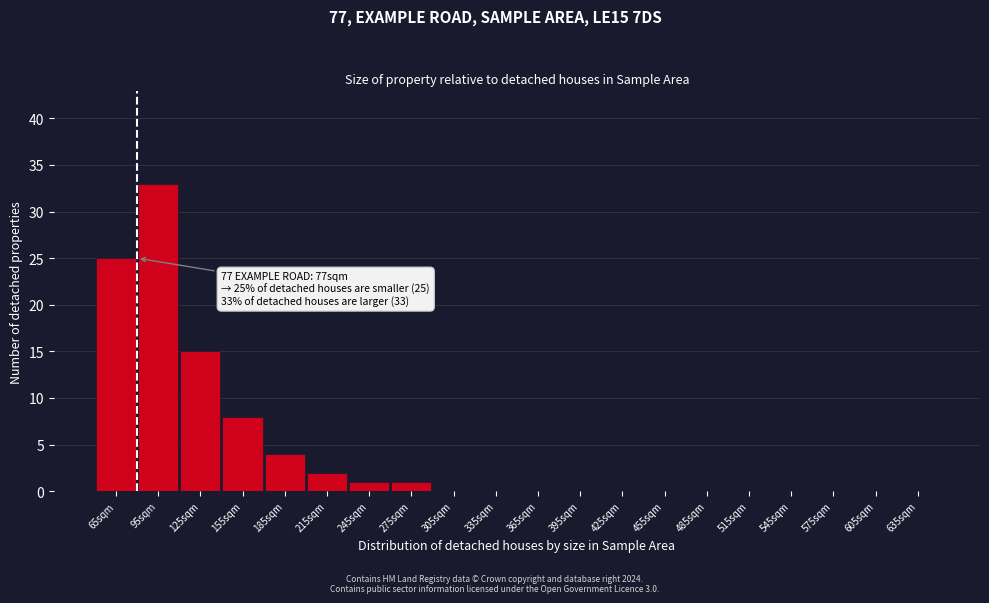

Reading right to left, what are all the values shown in this chart?

635sqm=0	605sqm=0	575sqm=0	545sqm=0	515sqm=0	485sqm=0	455sqm=0	425sqm=0	395sqm=0	365sqm=0	335sqm=0	305sqm=0	275sqm=1	245sqm=1	215sqm=2	185sqm=4	155sqm=8	125sqm=15	95sqm=33	65sqm=25